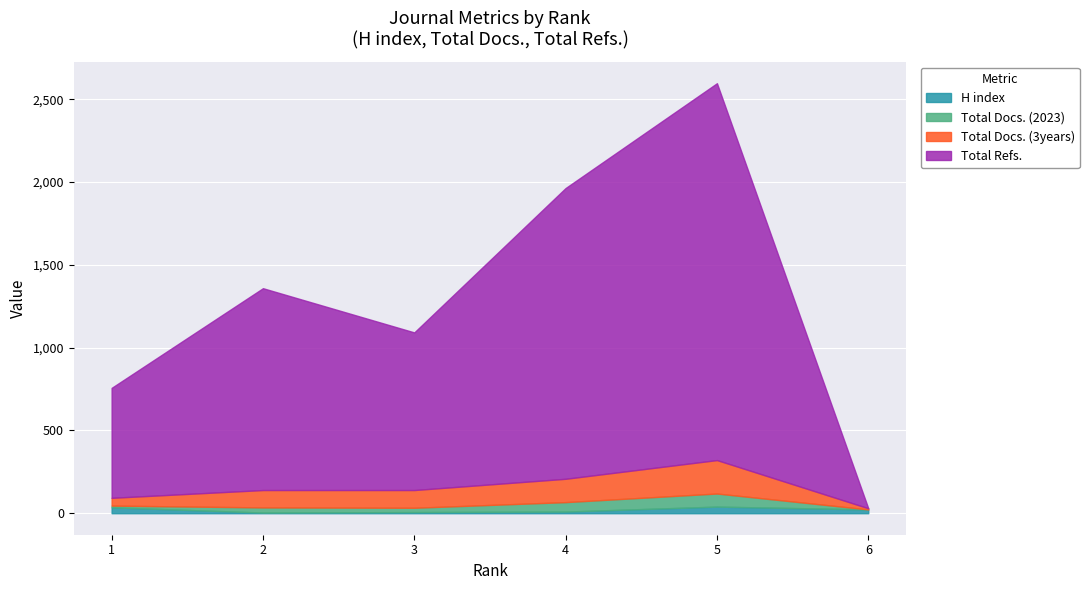

Rank the series by their maximum value, from highest to lowest.

Total Refs., Total Docs. (3years), Total Docs. (2023), H index